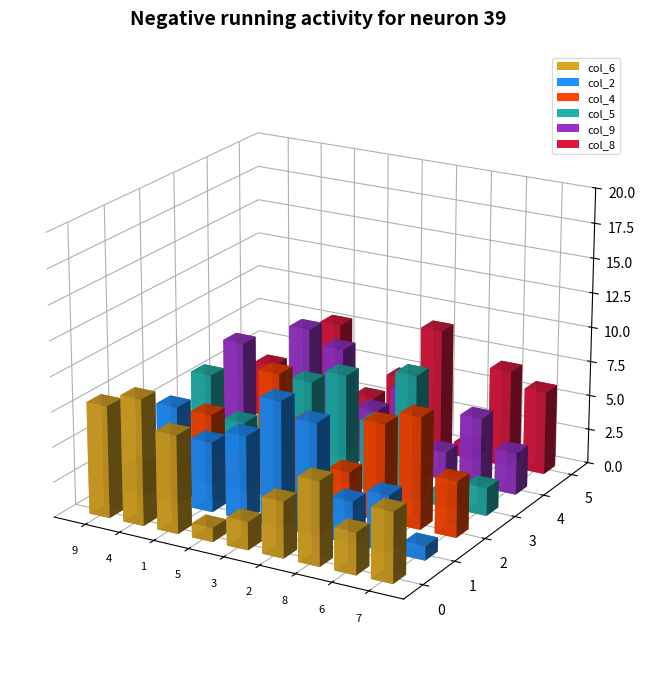

Rank the series by their maximum value, from lowest to highest.

col_6, col_2, col_4, col_5, col_9, col_8